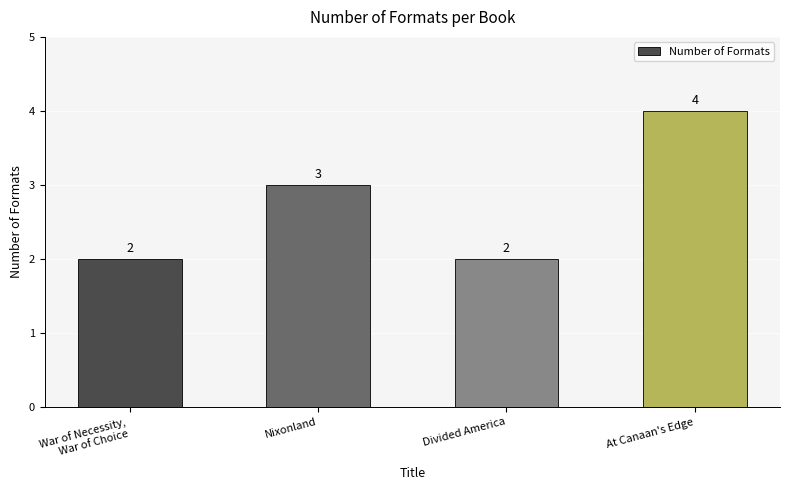

True or false: the data shows 4 at At Canaan's Edge.

True